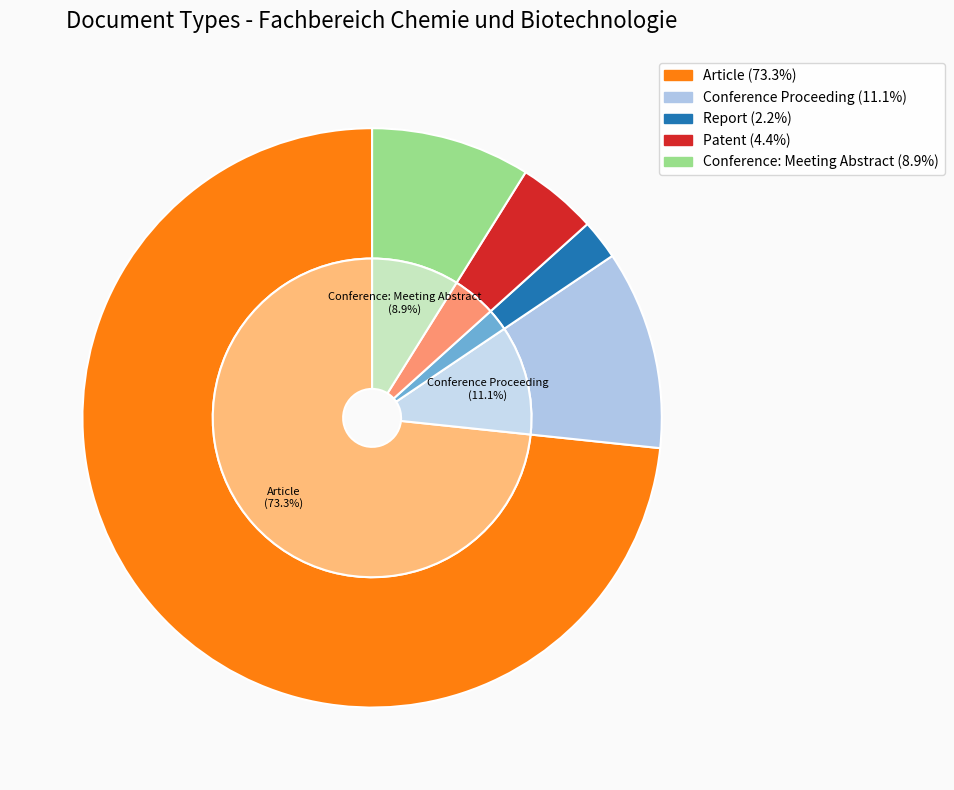

To the nearest percent, what percentage of the pie is Conference: Meeting Abstract?

9%